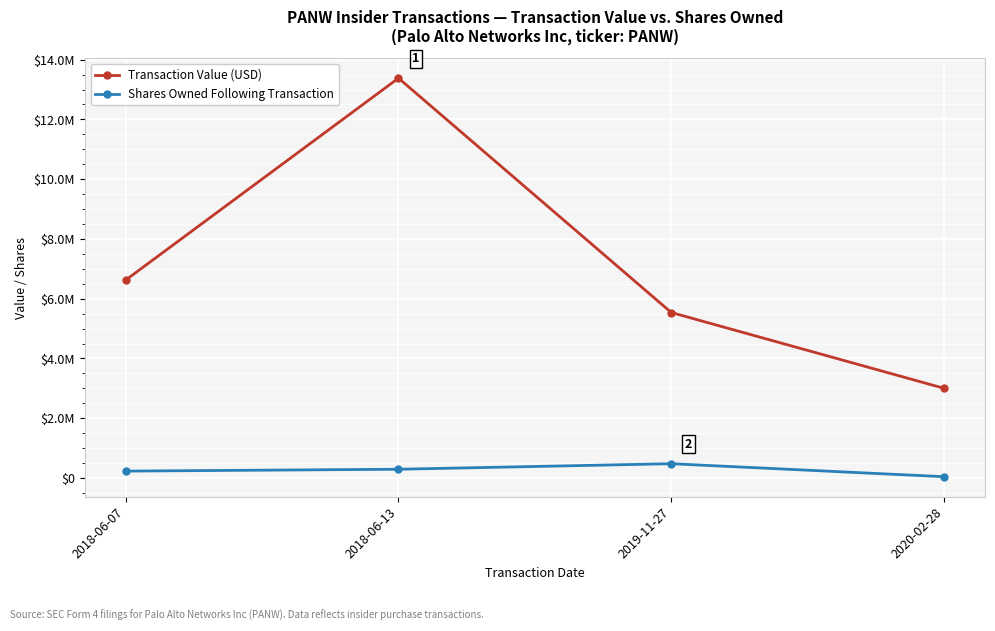

What is the smallest value displayed?

44578